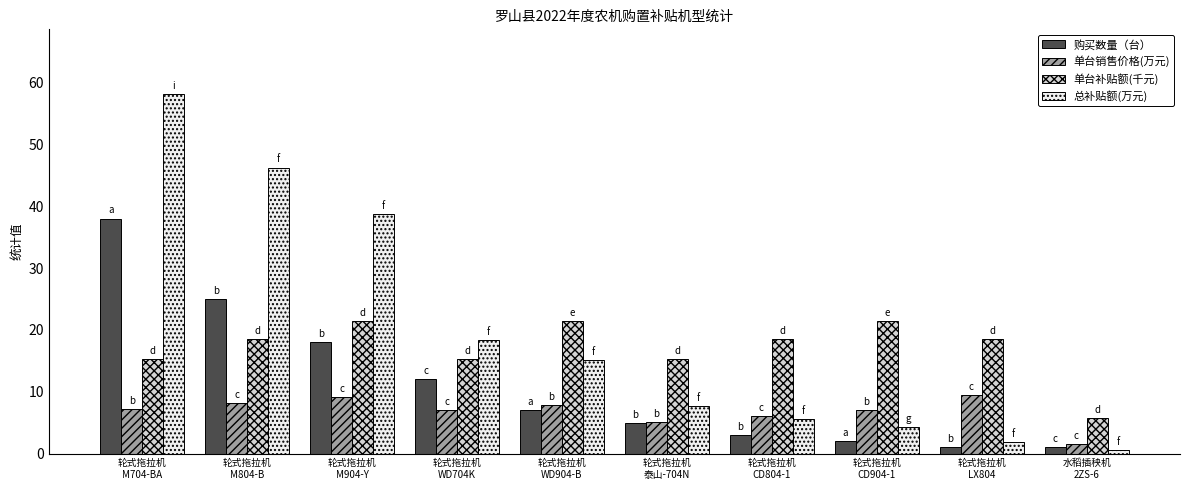

List the series in order of their overall mean, lowest first.

单台销售价格(万元), 购买数量（台）, 单台补贴额(千元), 总补贴额(万元)